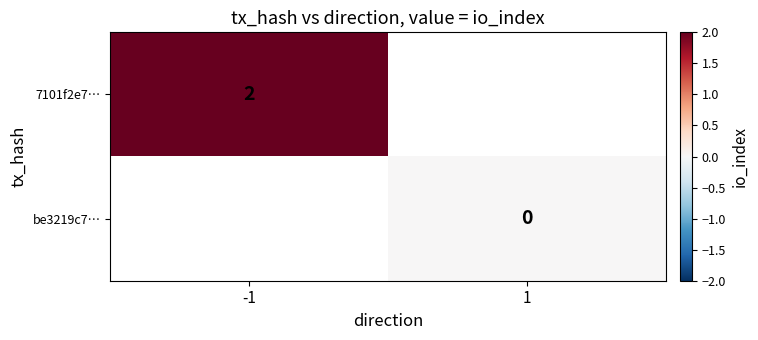

Is the value of 7101f2e7… at -1 greater than the value of be3219c7… at 1?

Yes